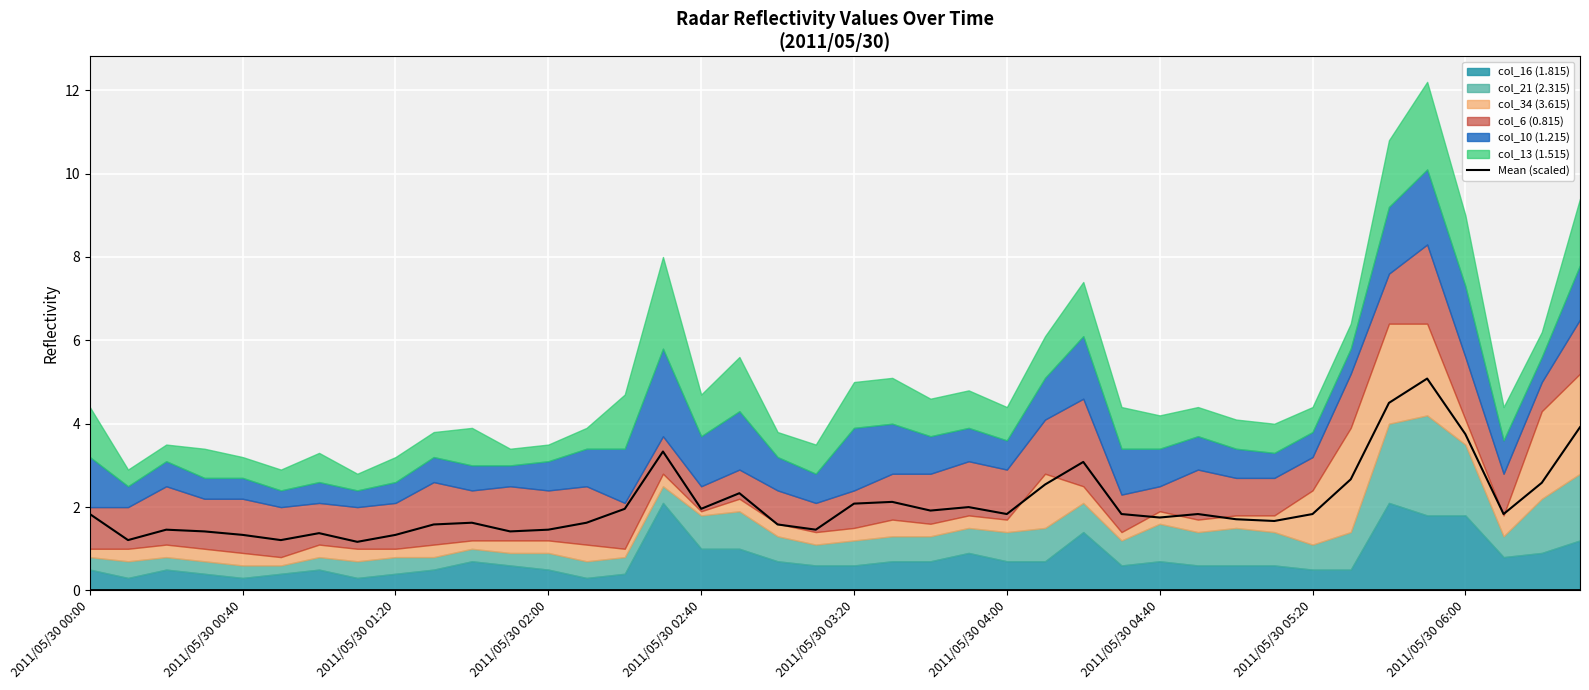

The value of Mean (scaled) at 2011/05/30 02:40 is 2.0. True or false?

True